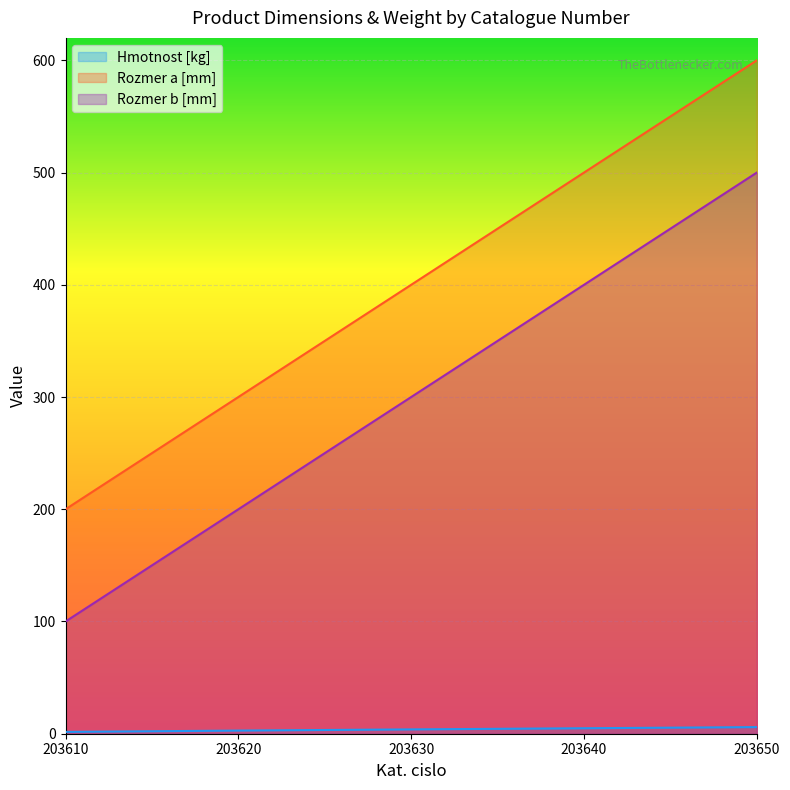

List the series in order of their peak value, lowest first.

Hmotnost [kg], Rozmer b [mm], Rozmer a [mm]